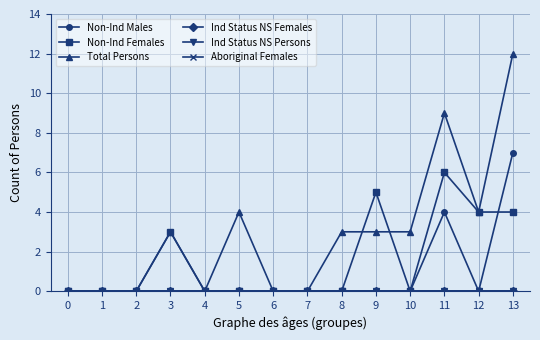

True or false: Non-Ind Males has more than 0 interior local peaks.

True